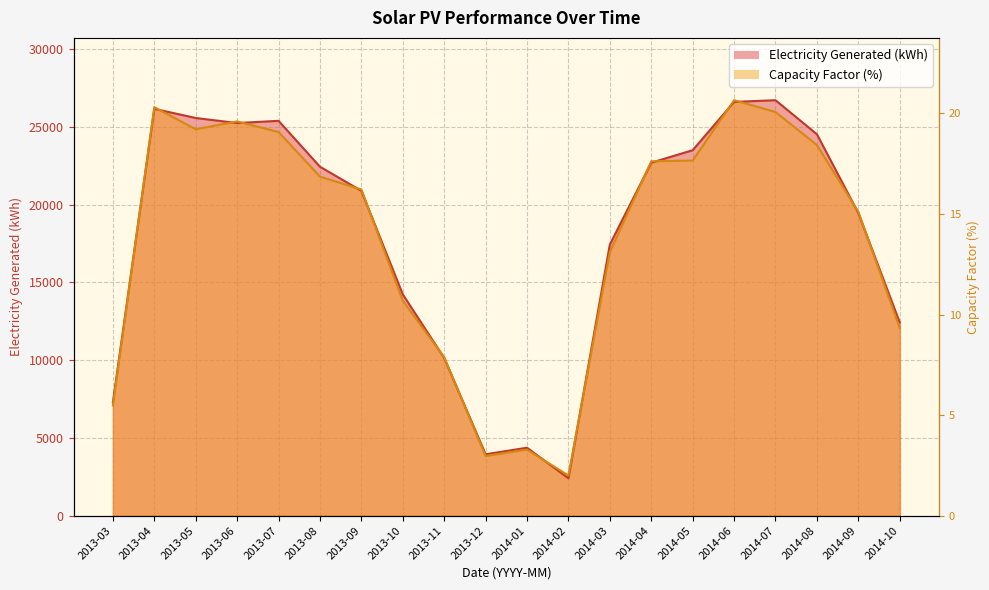

True or false: Capacity Factor (%) and Electricity Generated (kWh) cross at least once.

True